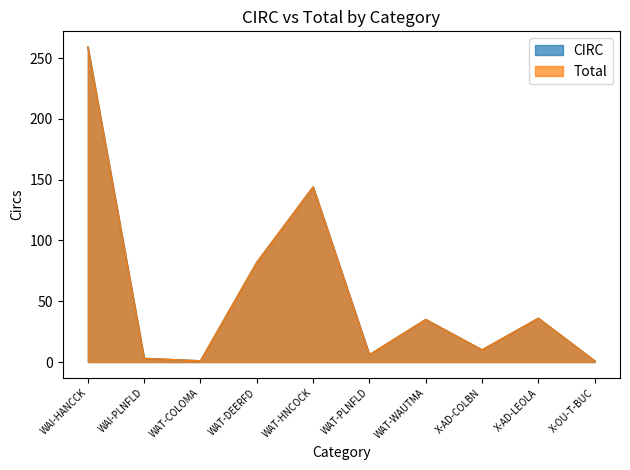

Reading left to right, list all the values displayed in this chart.

CIRC: 259	3	1	82	144	6	35	10	36	1
Total: 259	3	1	82	144	6	35	10	36	1